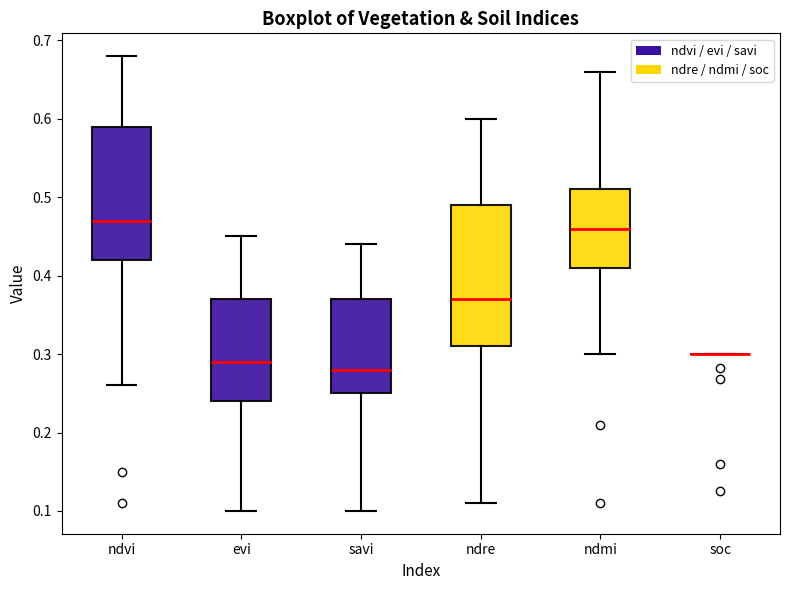

Reading left to right, transcribe this box plot: for each box, give where its median line is, the range the box spans, and where its two whiskers end, as read against the y-axis. The values are not printed on the chart, so give them approximately, as read against the axis.

ndvi: median 0.47, box 0.42 to 0.59, whiskers 0.26 to 0.68
evi: median 0.29, box 0.24 to 0.37, whiskers 0.10 to 0.45
savi: median 0.28, box 0.25 to 0.37, whiskers 0.10 to 0.44
ndre: median 0.37, box 0.31 to 0.49, whiskers 0.11 to 0.60
ndmi: median 0.46, box 0.41 to 0.51, whiskers 0.30 to 0.66
soc: box collapsed to a line at 0.30, whiskers 0.30 to 0.30